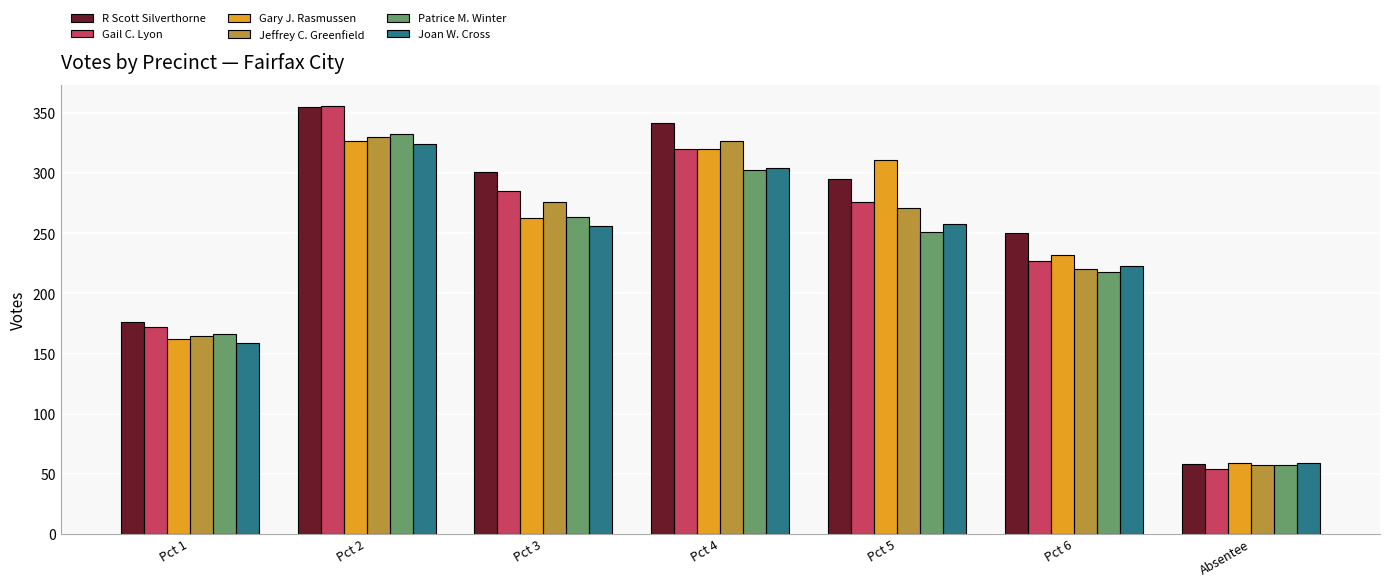

How many bars are there in total?

42